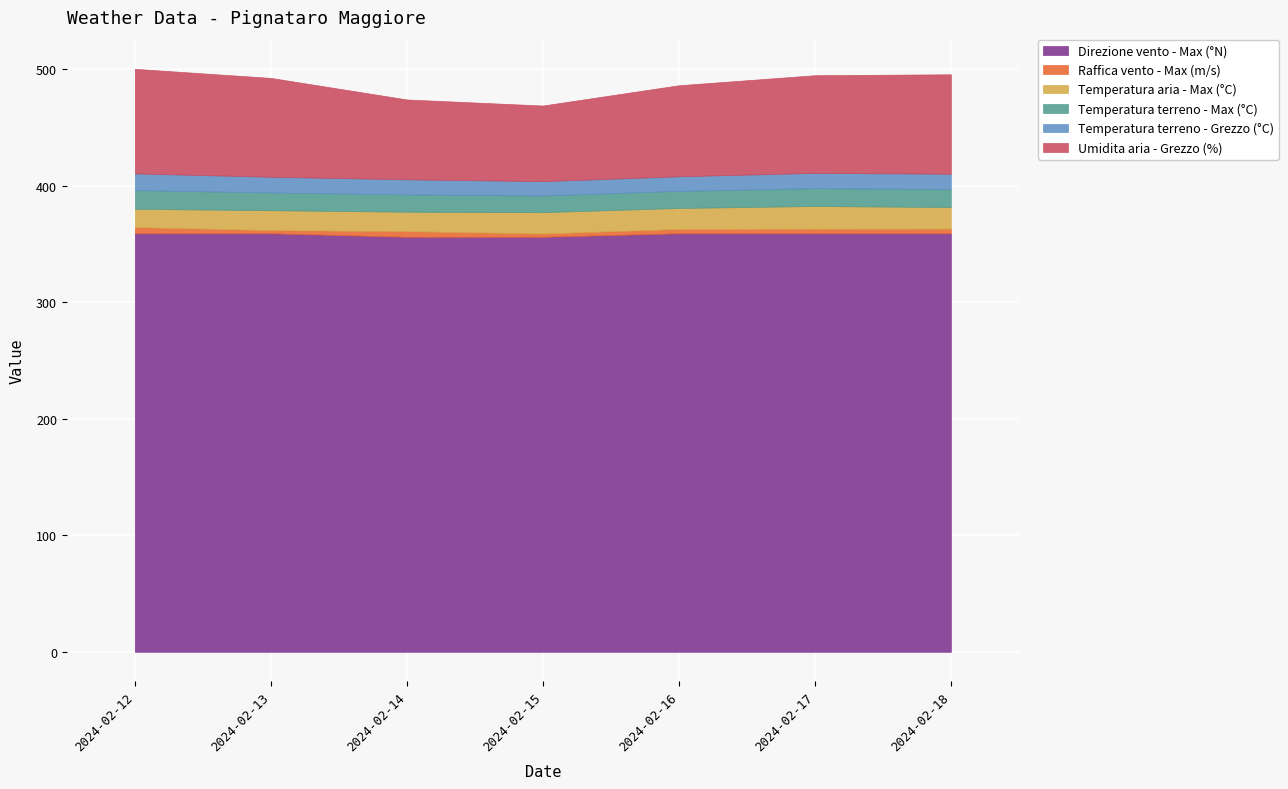

What is the difference between the maximum and minimum values in the Temperatura terreno - Grezzo (°C) series?

2.0